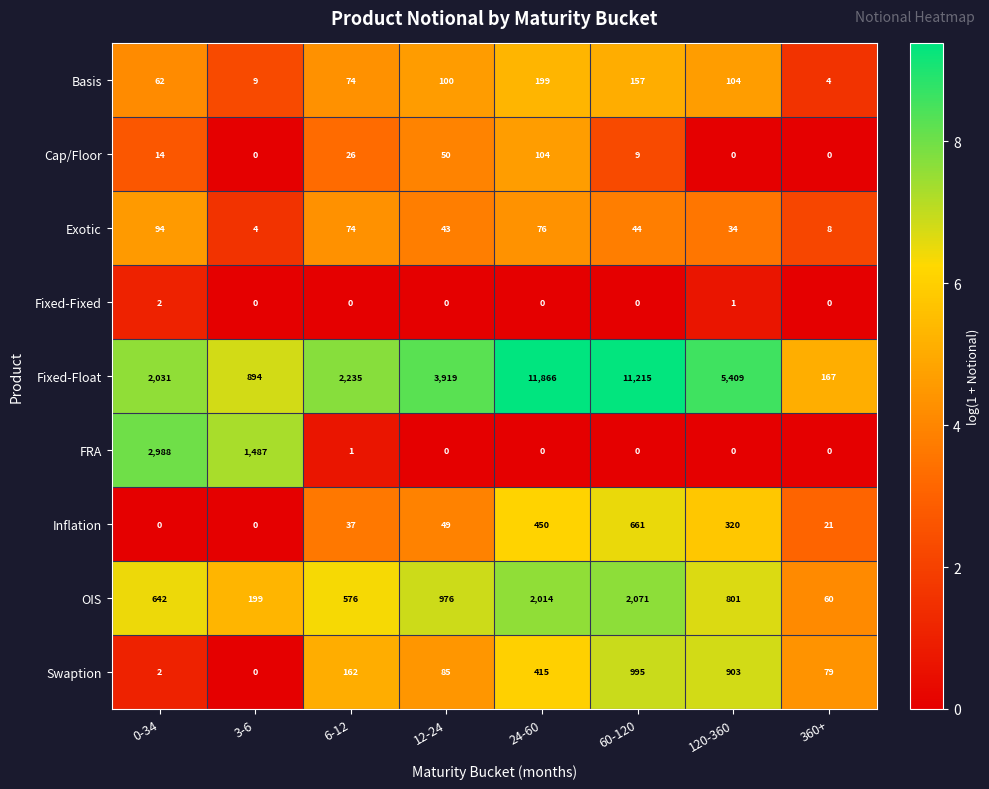

The Swaption series shows 162 at 6-12. True or false?

True